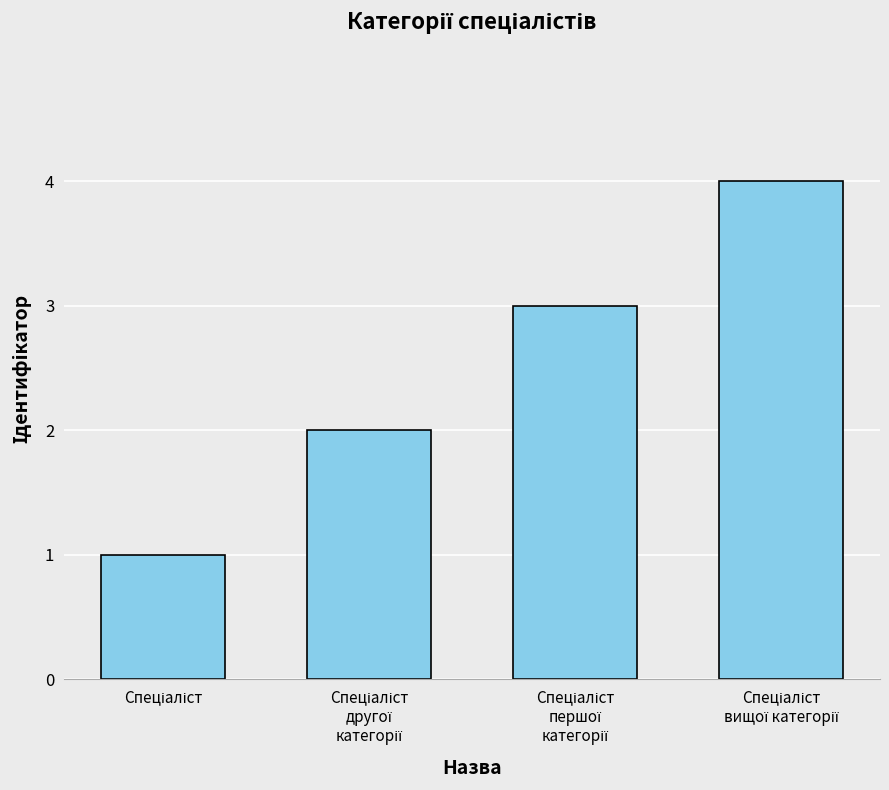

What is the maximum value shown in the chart?

4